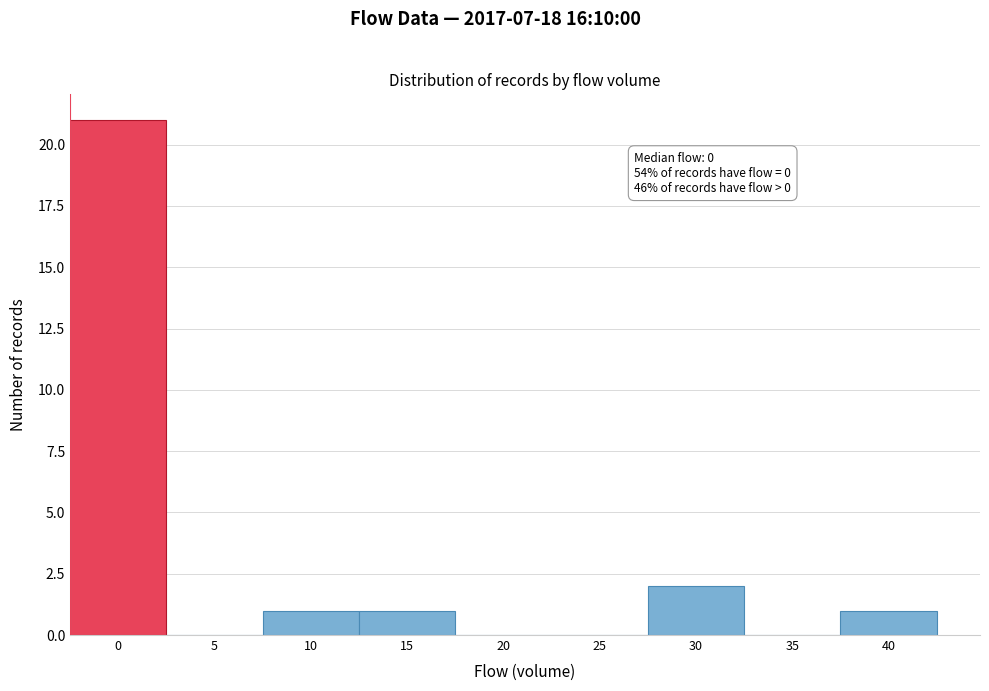

Reading left to right, what are all the values shown in this chart?

0=21	5=0	10=1	15=1	20=0	25=0	30=2	35=0	40=1